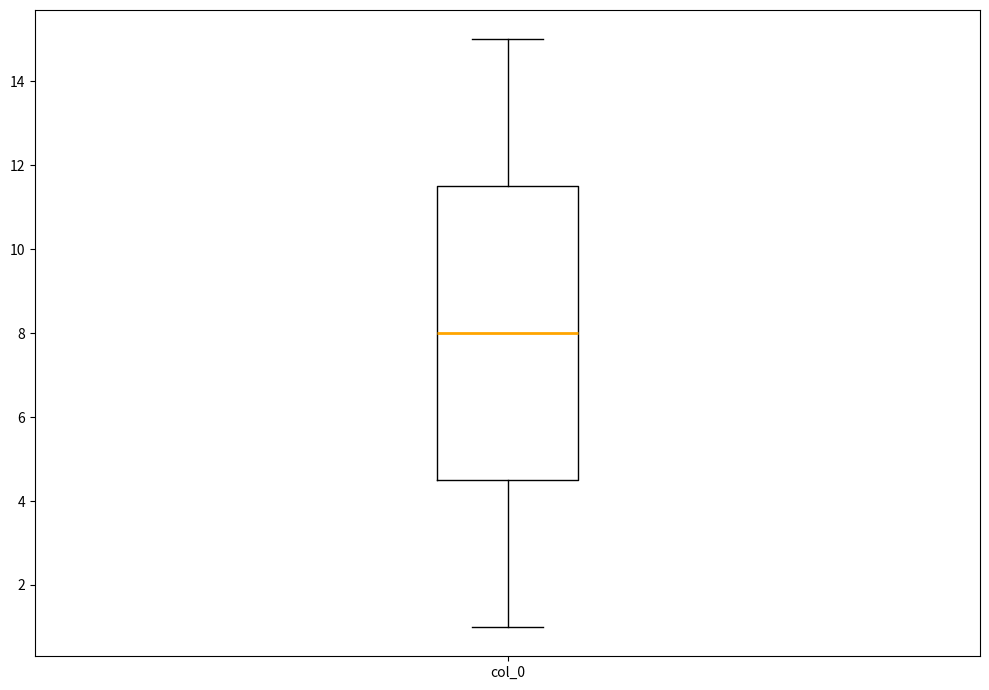

Transcribe this box plot: give where the median line is, the range the box spans, and where the two whiskers end, as read against the y-axis. The values are not printed on the chart, so give them approximately, as read against the axis.

median 8.0, box 4.6 to 11.6, whiskers 1.0 to 15.0